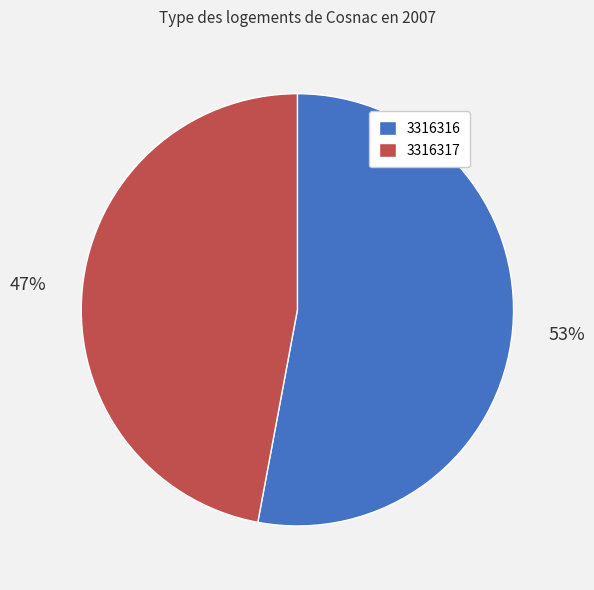

To the nearest percent, what percentage of the pie is 3316316?

53%